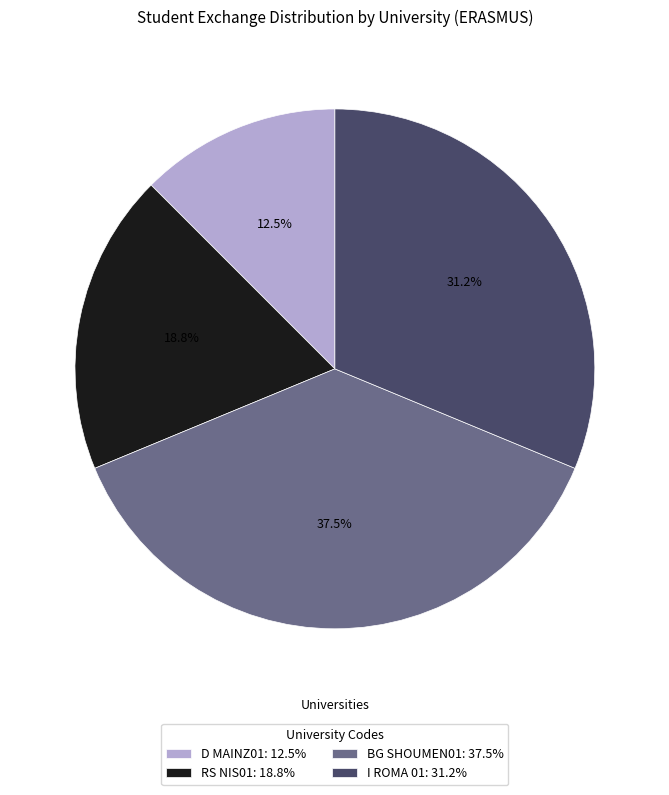

Is there a majority slice in this chart?

No